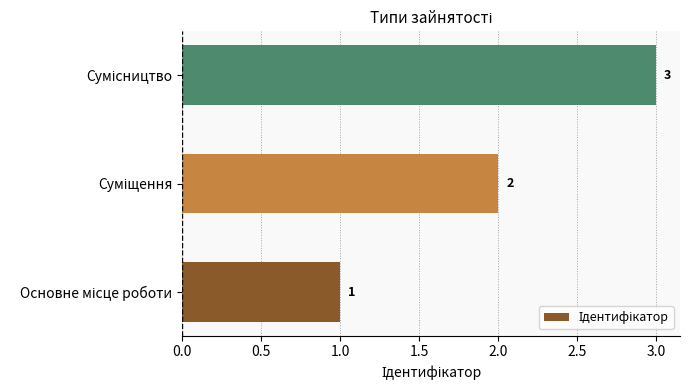

What is the greatest value displayed?

3